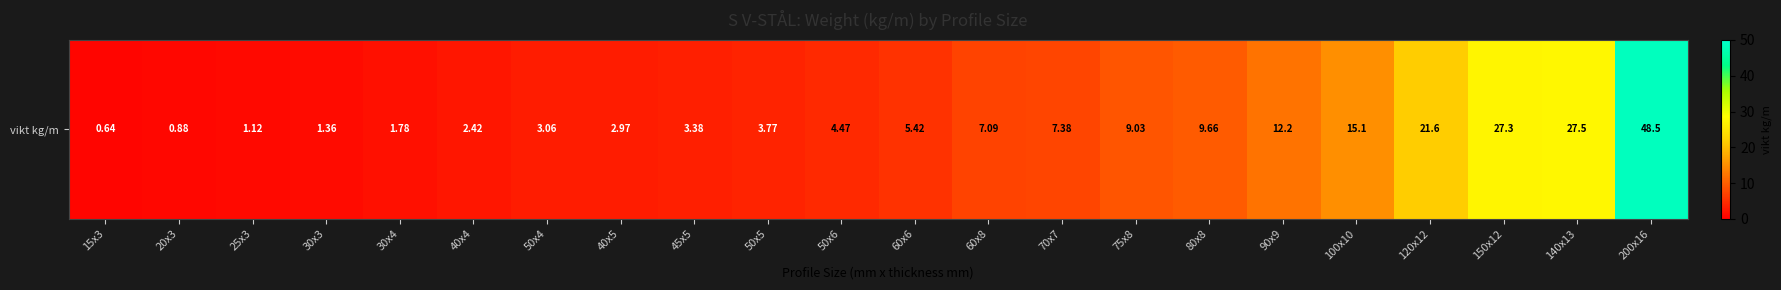

What is the change in value from 70x7 to 80x8?

+2.3